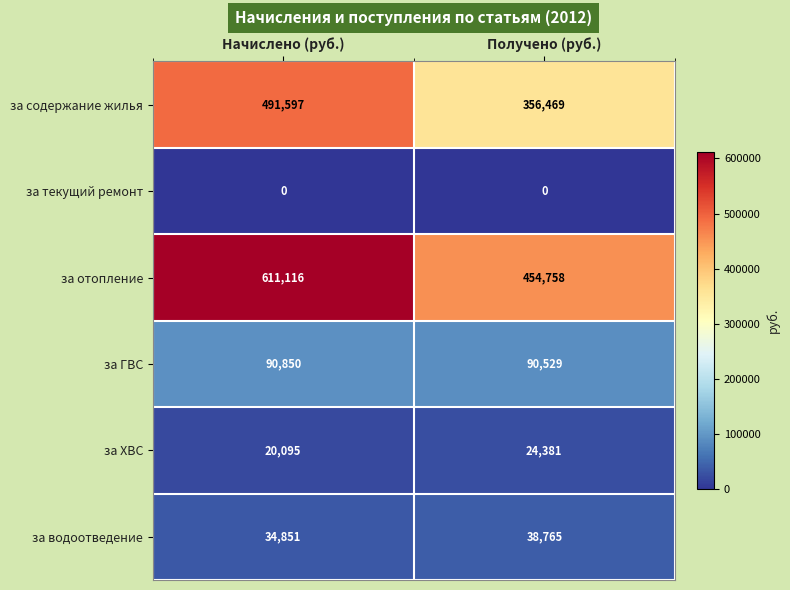

Which series has the largest range (max minus min)?

за отопление